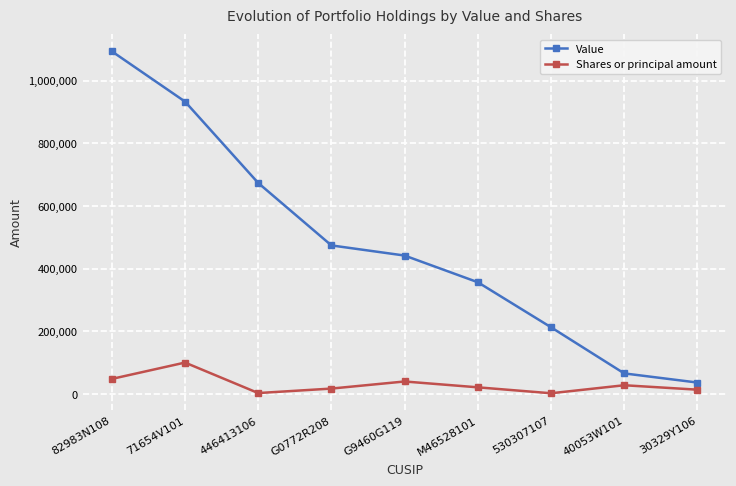

True or false: Value has more than 1 points higher than both neighbors.

False